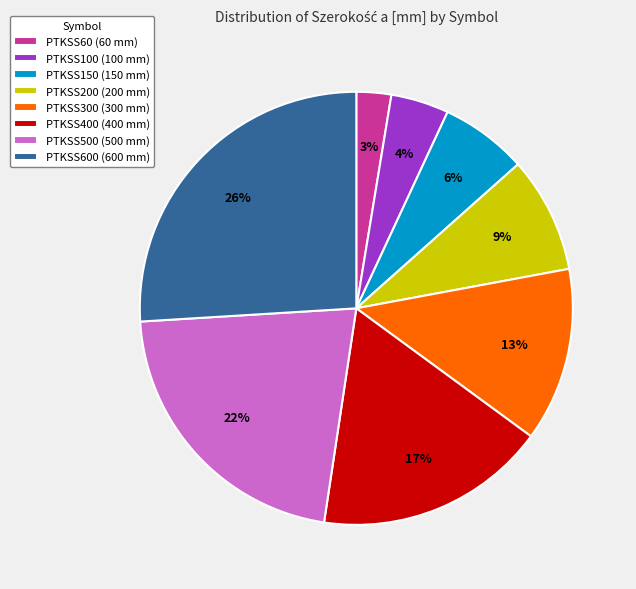

To the nearest percent, what percentage of the pie is PTKSS60 (60 mm)?

3%